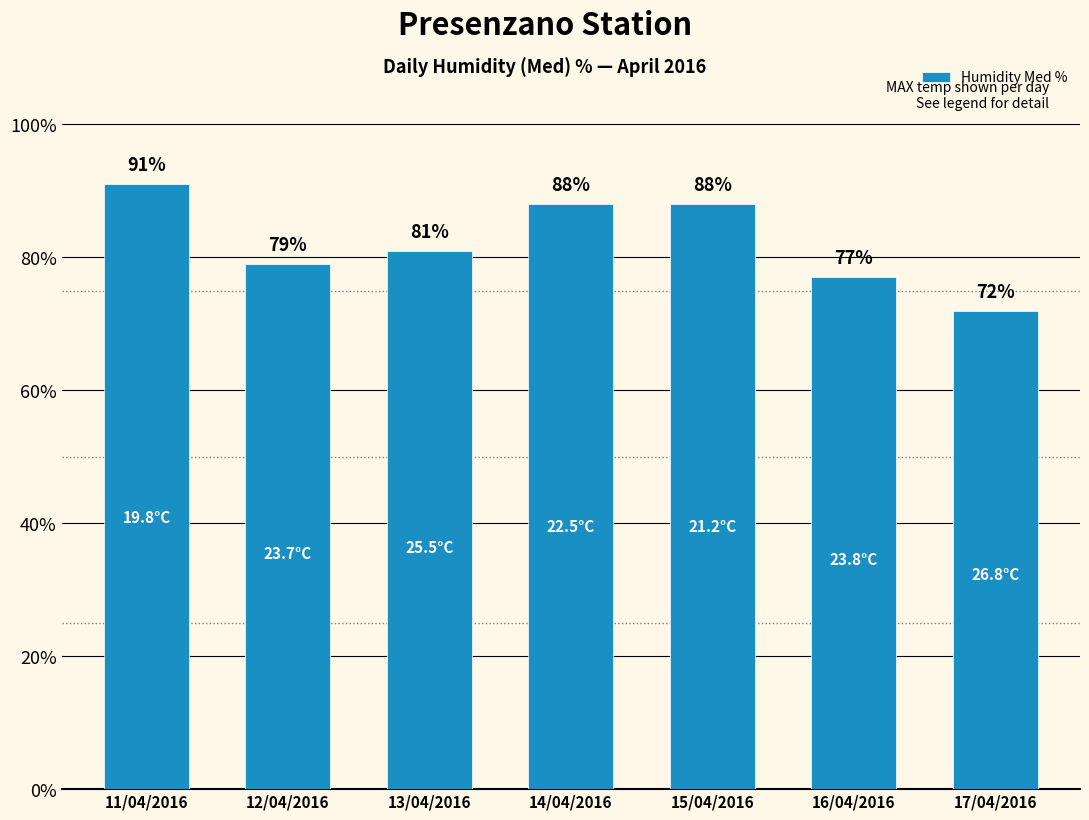

Does the chart contain stacked bars?

No